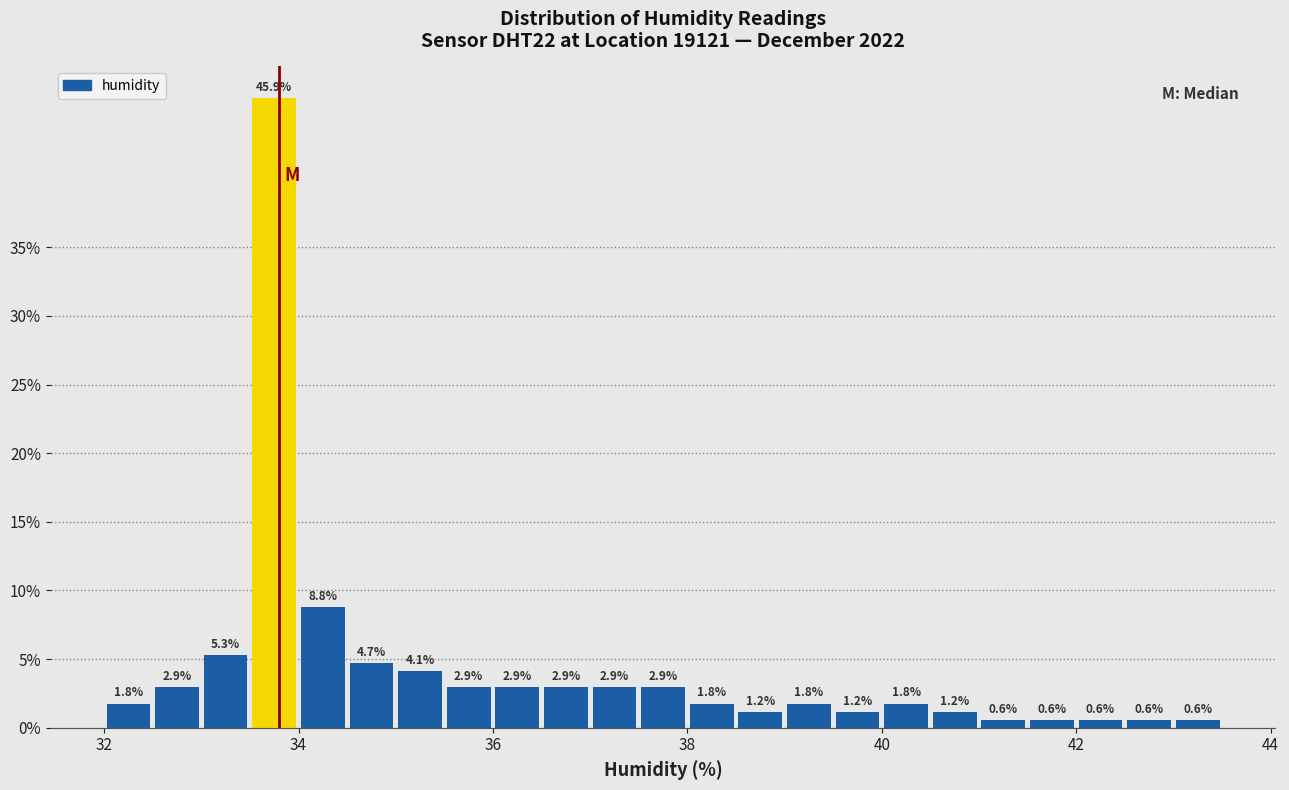

Around what value on the x-axis is the tallest bar? Give the approximate position of its centre, as read against the axis.

33.8